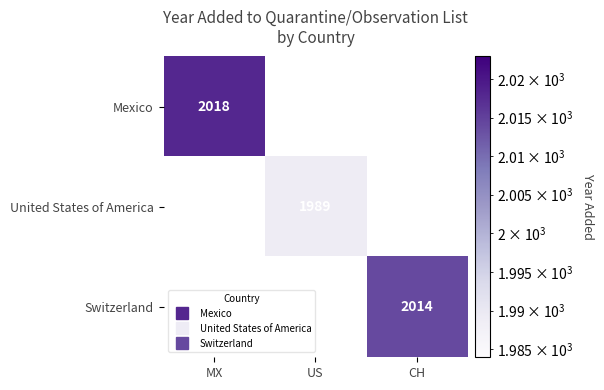

At which category does the chart reach its peak across all series?

MX